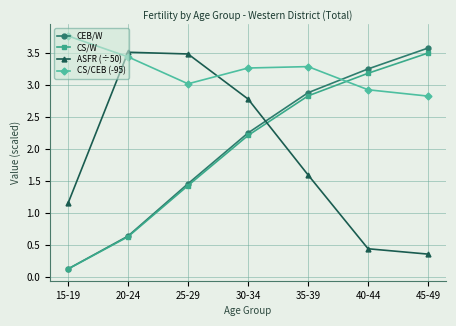

What is the difference between the second highest and second lowest values in the ASFR (÷50) series?

3.0